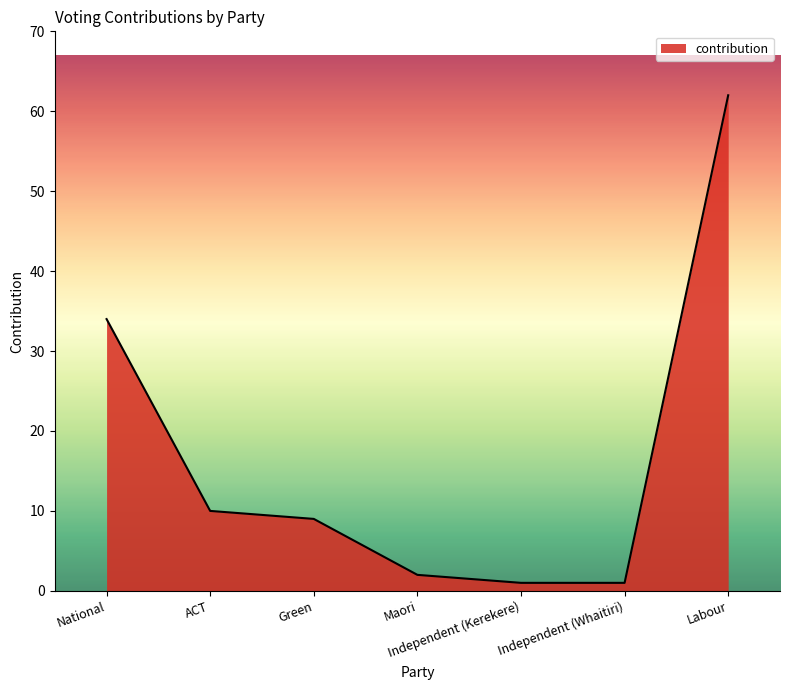

Where does the data first go above 9?

National